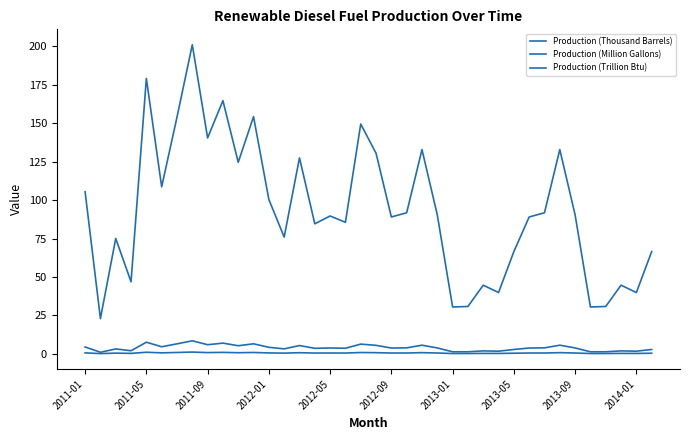

True or false: Production (Thousand Barrels) and Production (Million Gallons) cross at least once.

False